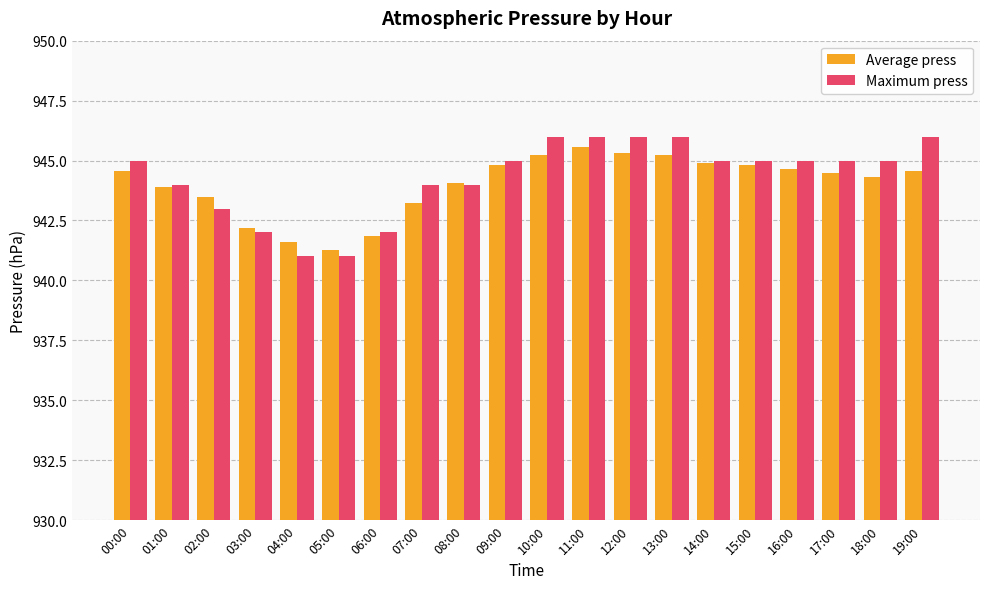

What is the total value across all series at 16:00?

1889.7